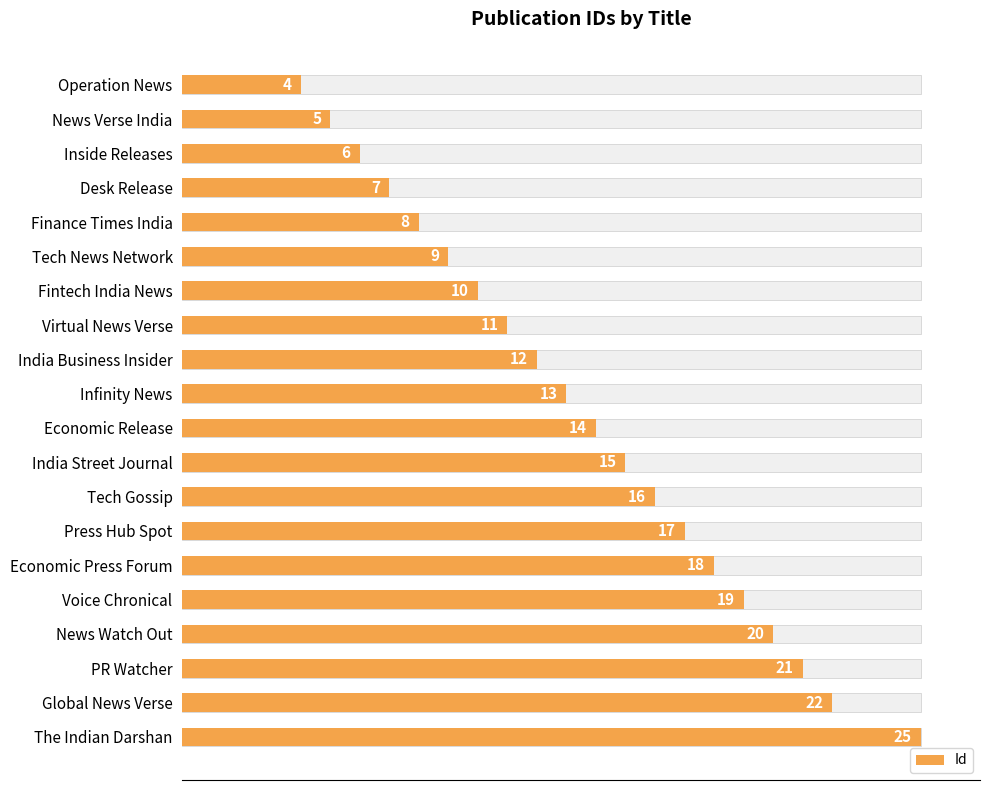

Between 16 and 10, which is larger?

16